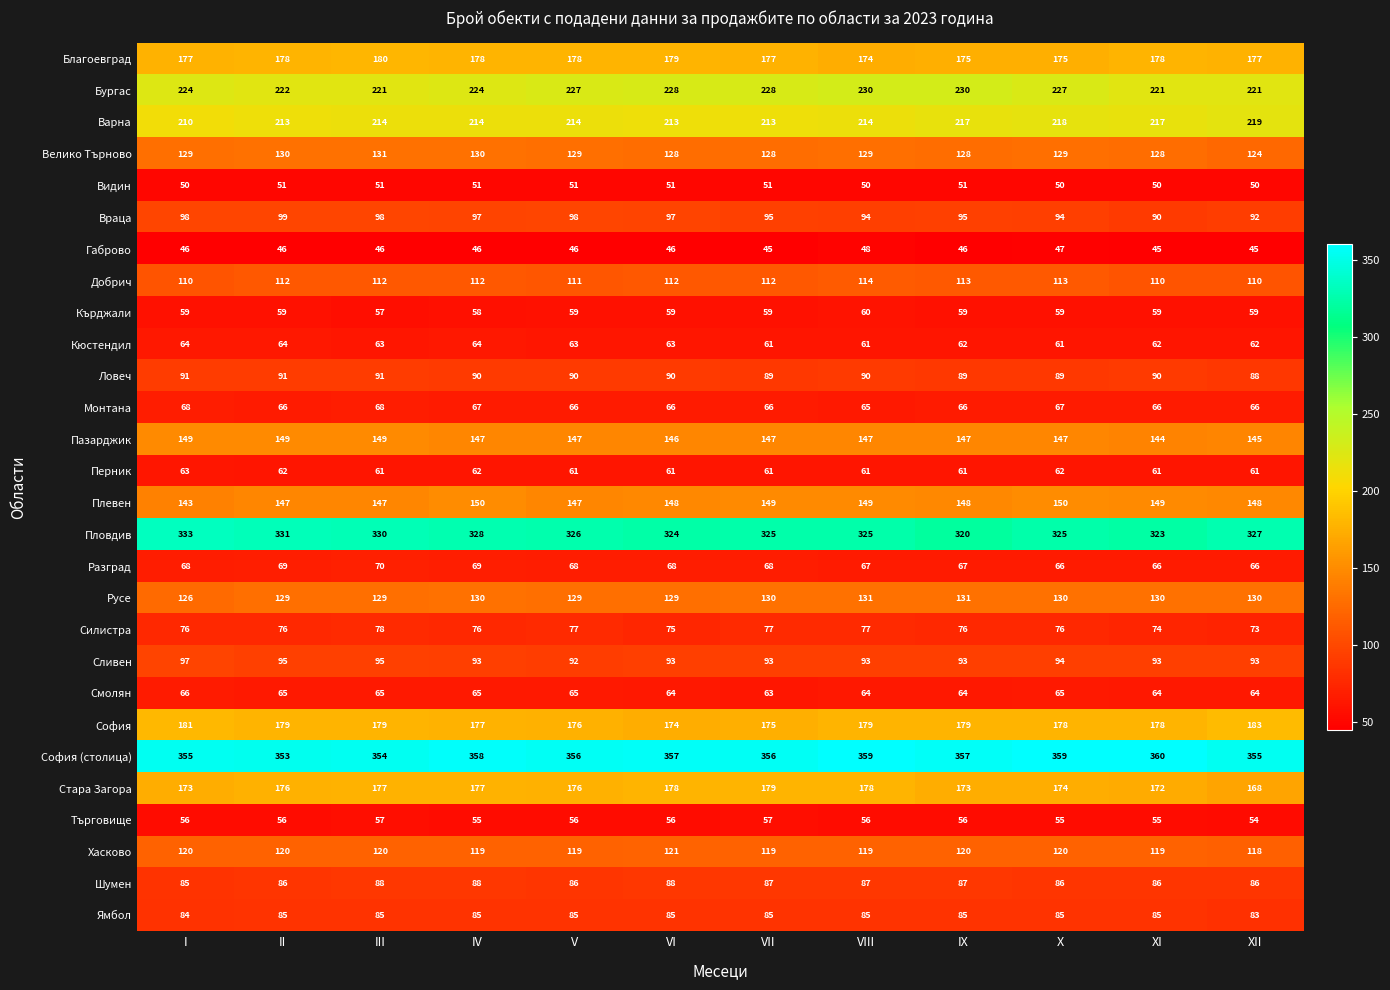

What is the difference between the maximum and second lowest values in the София (столица) series?

6